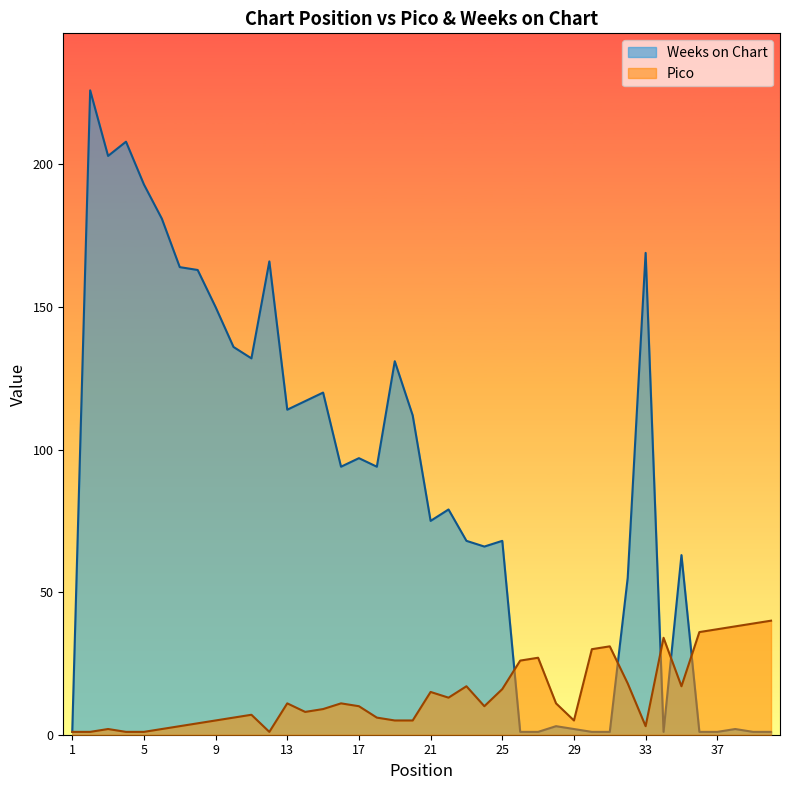

What is the minimum value for Pico?

1